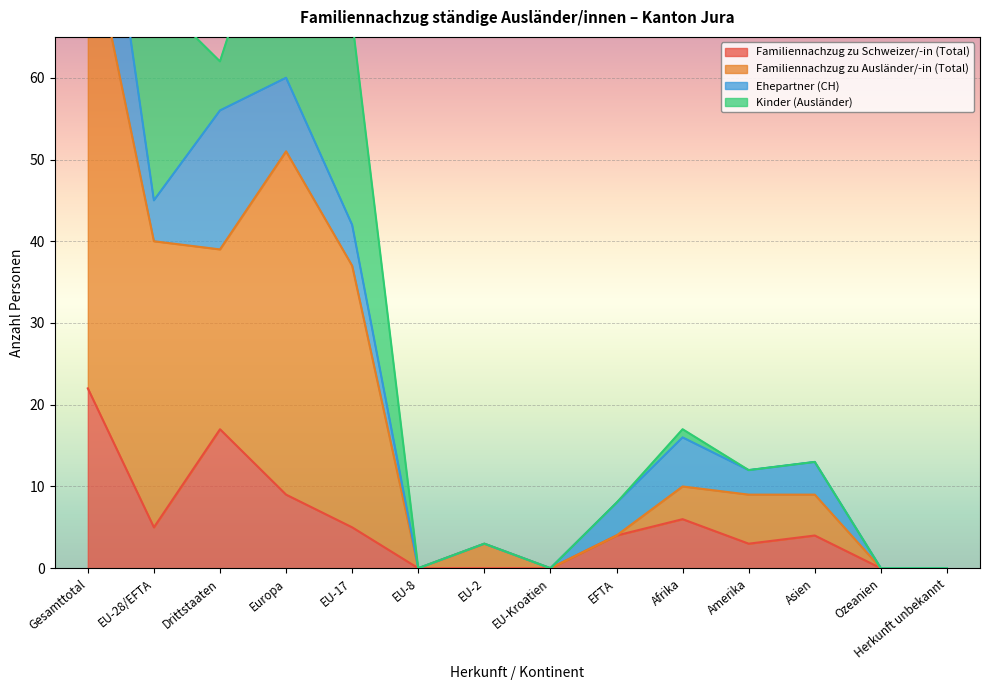

Which series has the largest total across all categories?

Familiennachzug zu Ausländer/-in (Total)